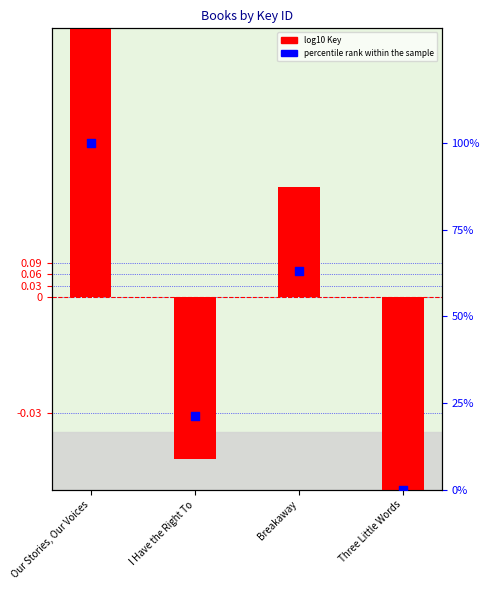

At which category is the sum across all series the highest?

Our Stories, Our Voices